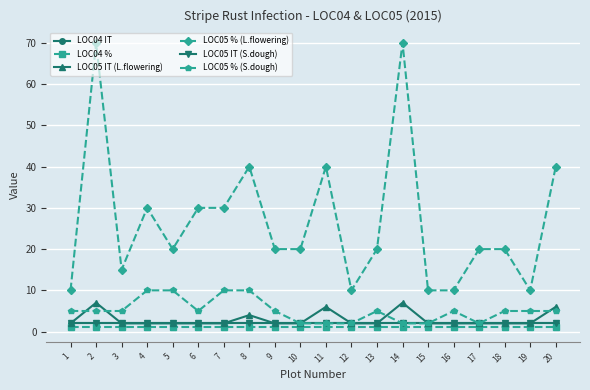

Count the LOC05 % (S.dough) values in the range 2 to 5.

16